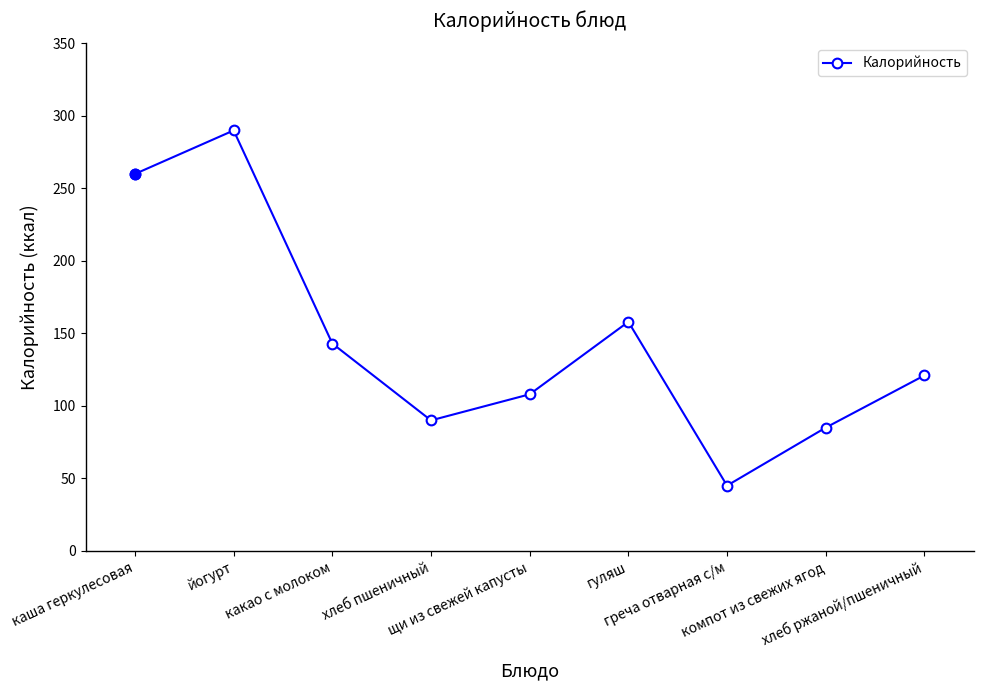

What is the difference between the values at хлеб ржаной/пшеничный and гуляш?

37